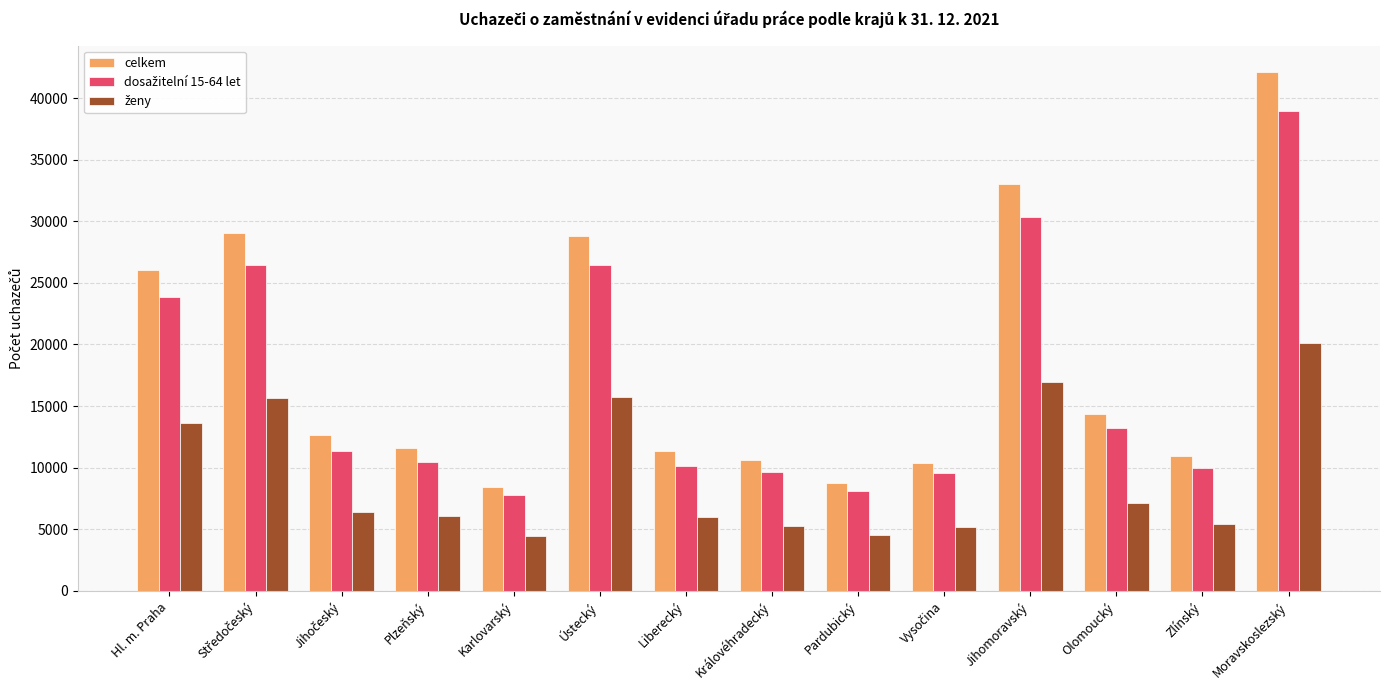

What is the label of the 12th bar from the left?

Olomoucký